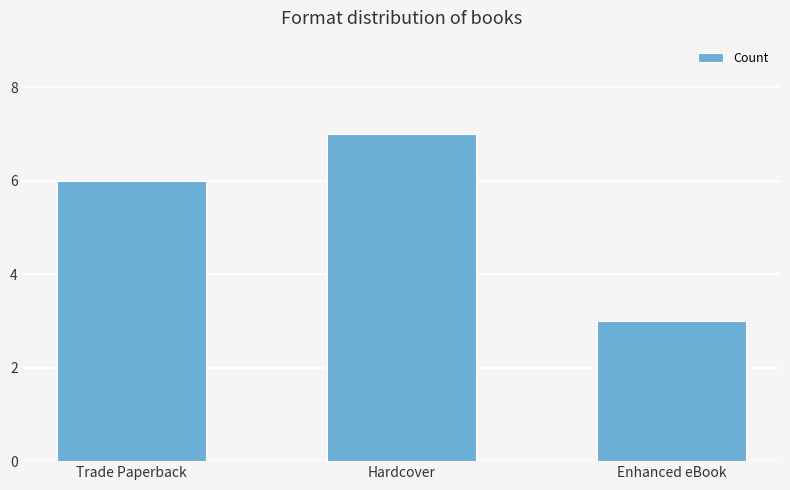

How many values are below 6?

1